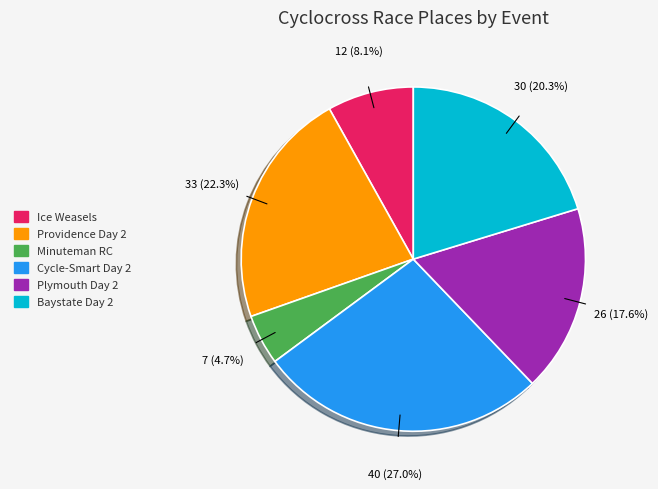

Is there any slice that represents more than half of the pie?

No